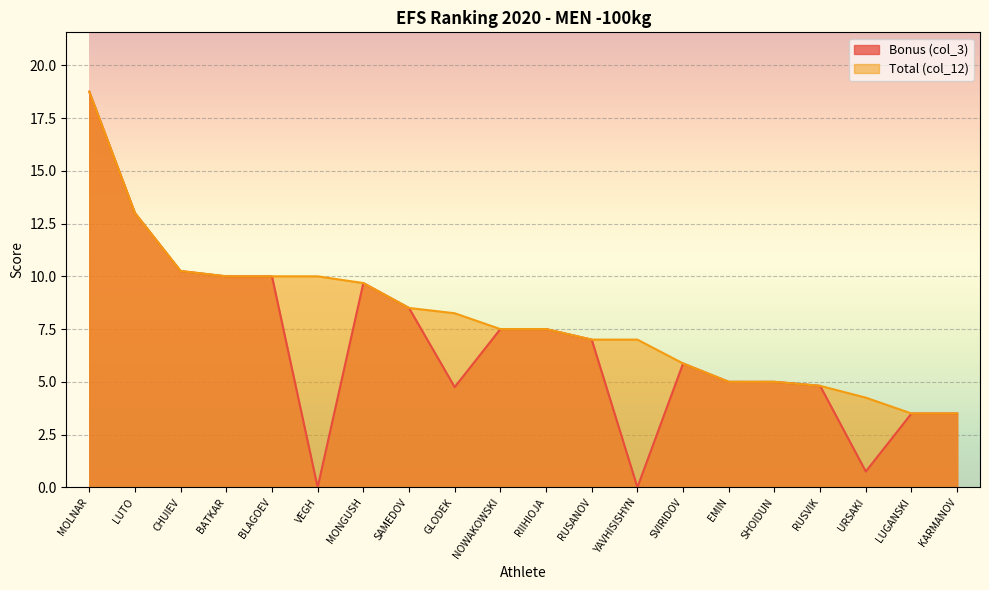

What is the total value across all series at KARMANOV?

7.0